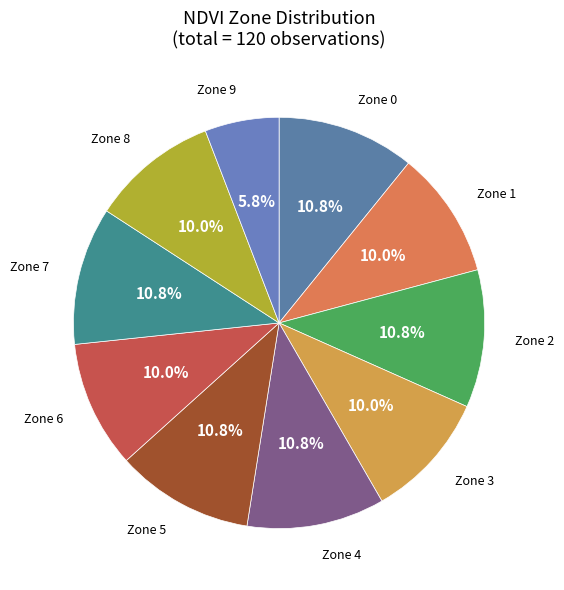

Which category has the smallest portion of the pie?

Zone 9